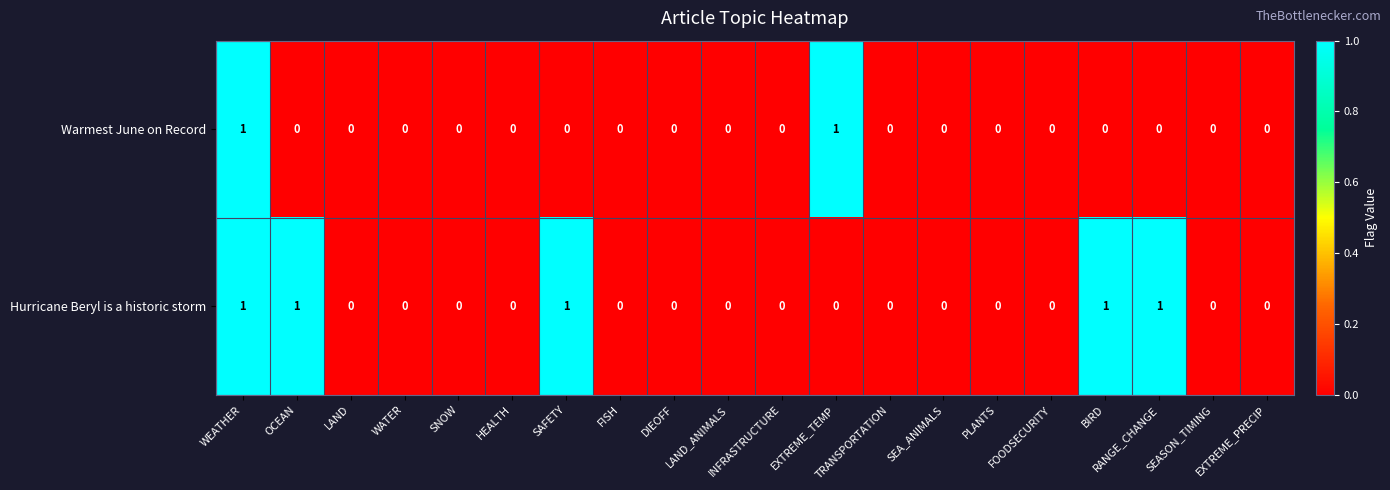

List the series in order of their overall mean, highest first.

Hurricane Beryl is a historic storm, Warmest June on Record